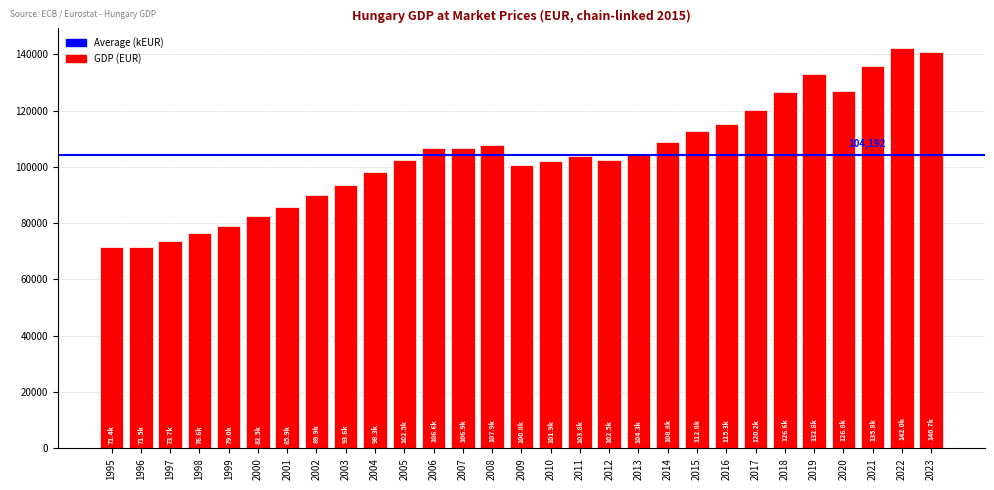

What value does the data have at 2015?

112791.0